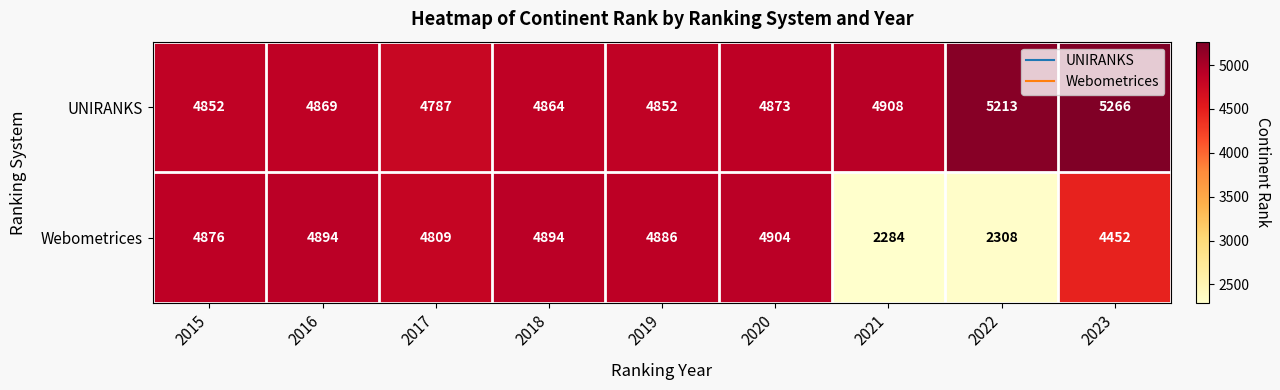

The value of Webometrices at 2018 is 6717. True or false?

False